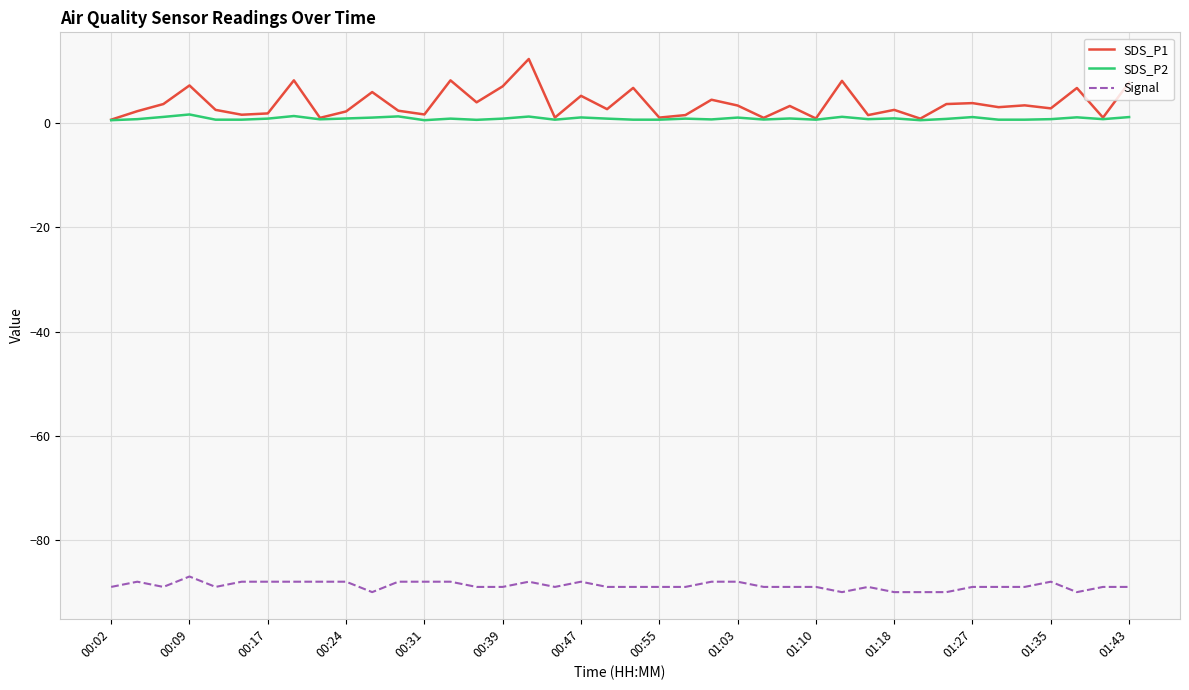

True or false: Signal and SDS_P1 intersect in this chart.

False